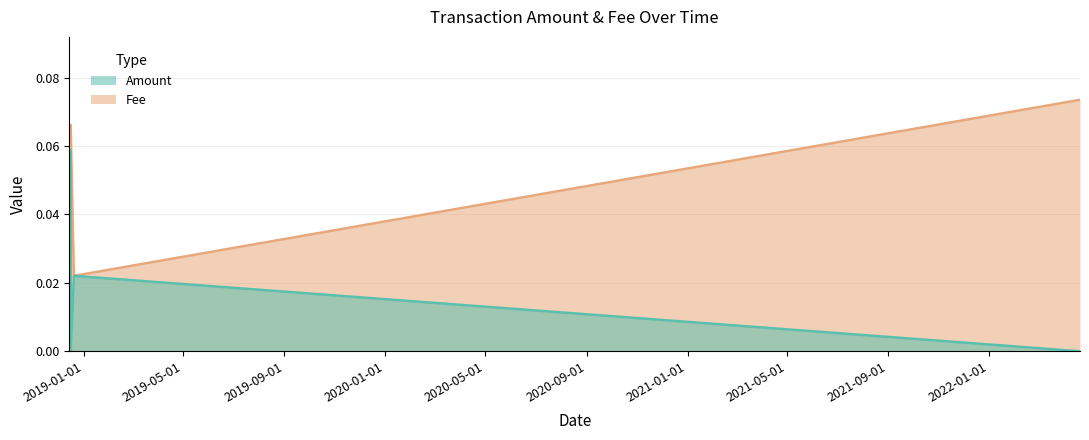

Rank the series by their maximum value, from highest to lowest.

Fee, Amount